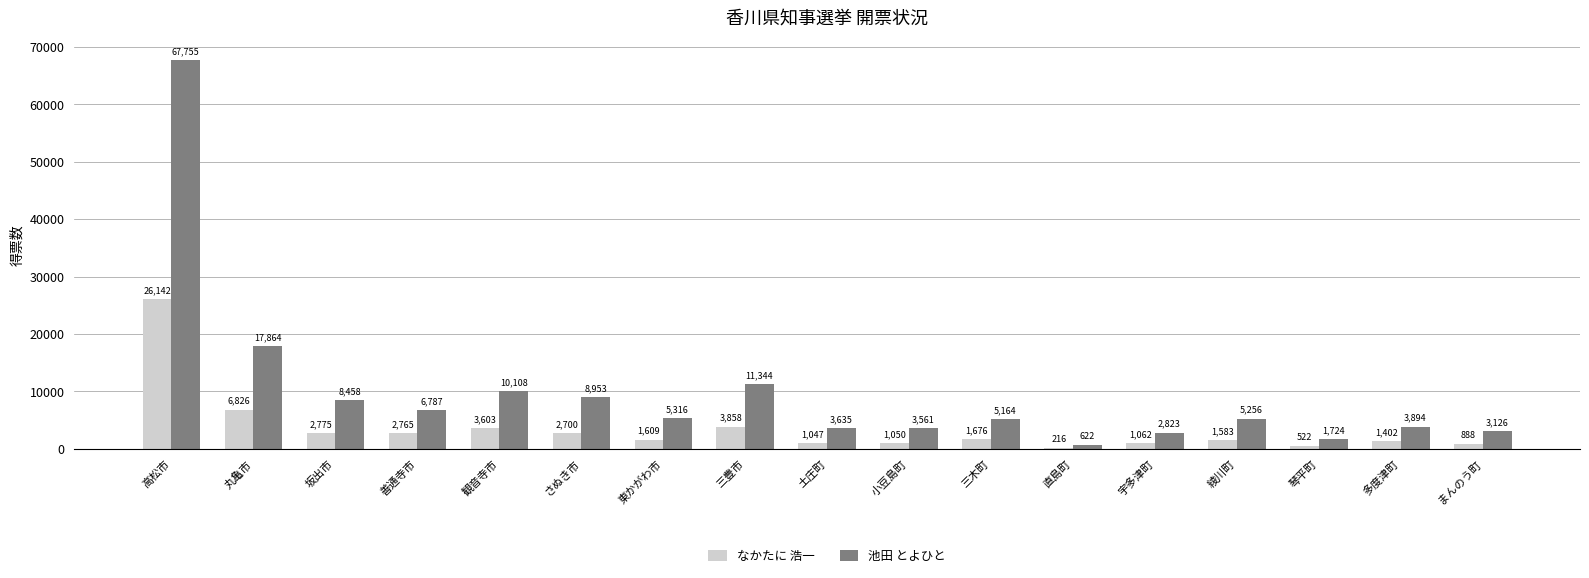

At which category does the chart reach its minimum across all series?

直島町